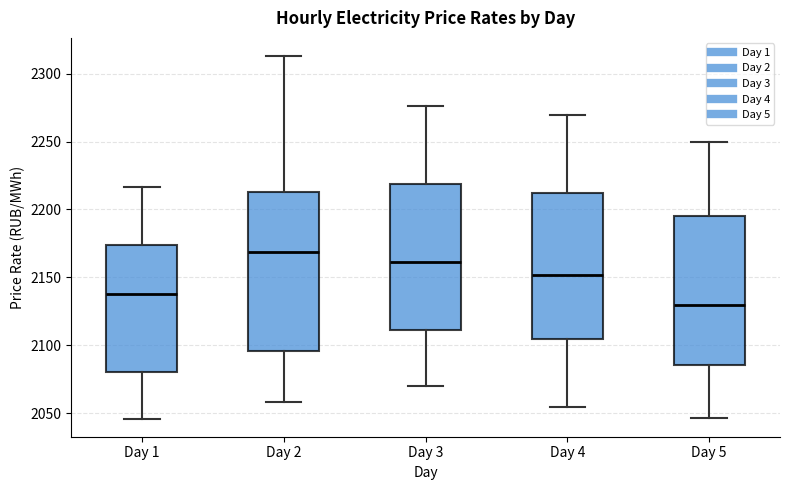

Where does the upper whisker of the box for Day 1 end on the y-axis? The values are not printed on the chart, so give them approximately, as read against the axis.

2215